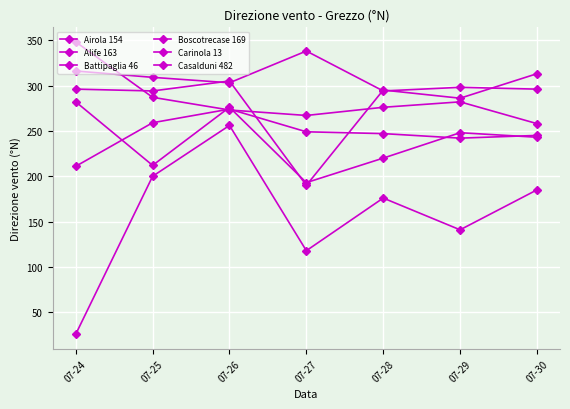

Which series changed the most between 07-27 and 07-30?

Airola 154